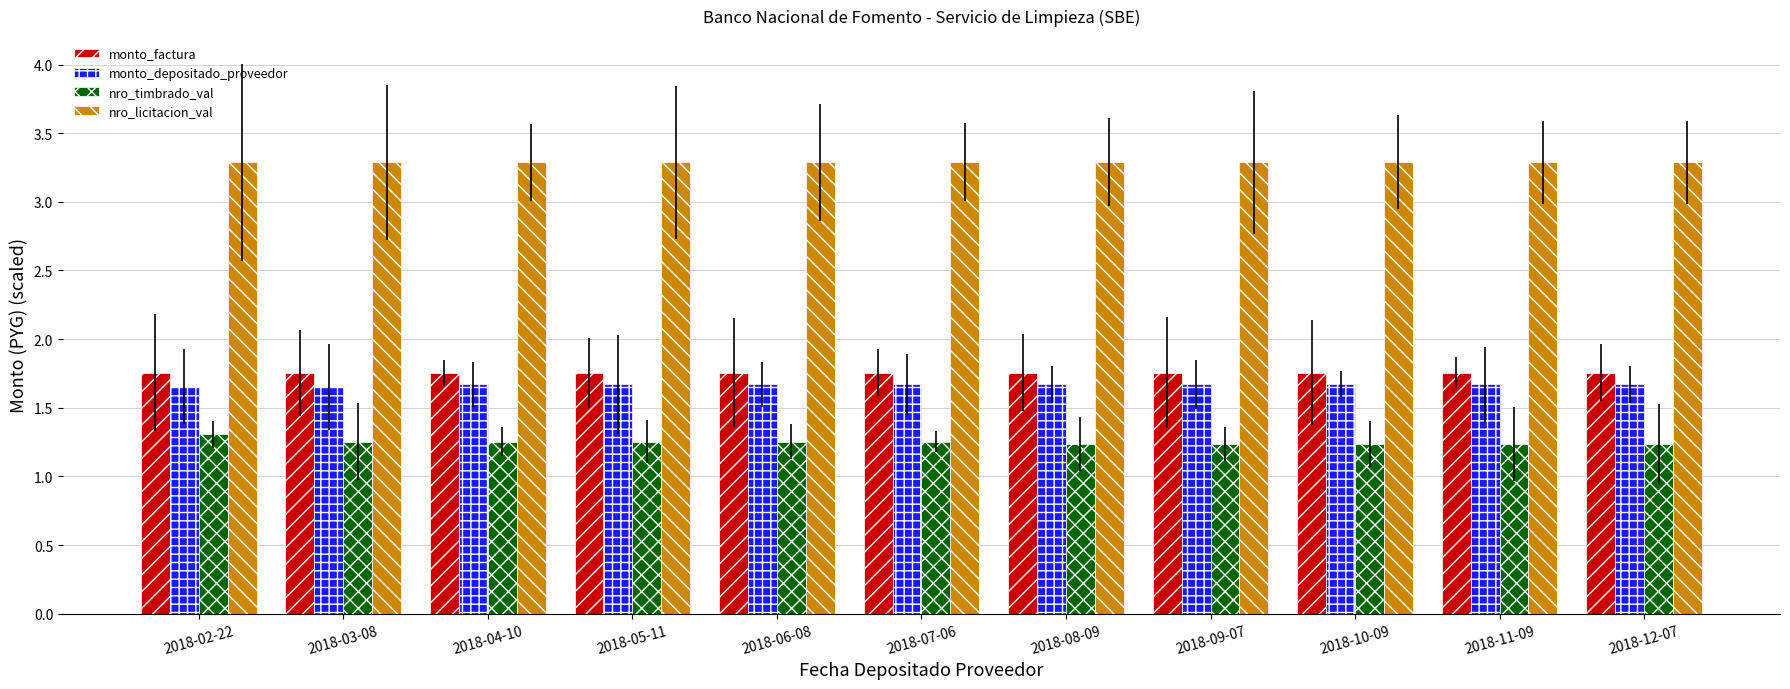

Reading left to right, transcribe all the data shown in this chart.

monto_factura: 1.8	1.8	1.8	1.8	1.8	1.8	1.8	1.8	1.8	1.8	1.8
monto_depositado_proveedor: 1.7	1.7	1.7	1.7	1.7	1.7	1.7	1.7	1.7	1.7	1.7
nro_timbrado_val: 1.3	1.3	1.3	1.3	1.3	1.3	1.2	1.2	1.2	1.2	1.2
nro_licitacion_val: 3.3	3.3	3.3	3.3	3.3	3.3	3.3	3.3	3.3	3.3	3.3